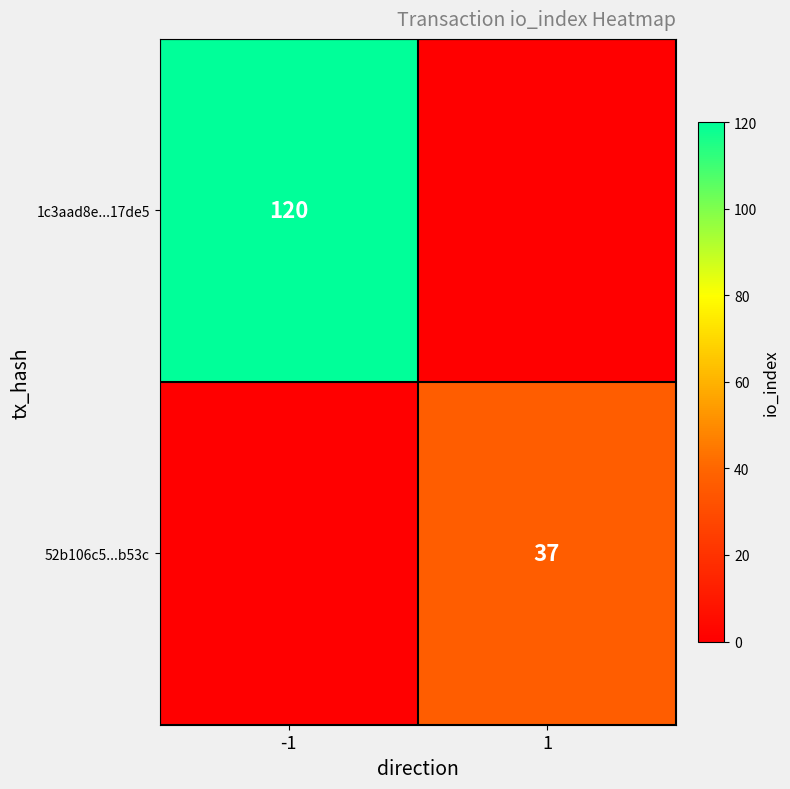

The 1c3aad8e...17de5 series shows 194 at -1. True or false?

False